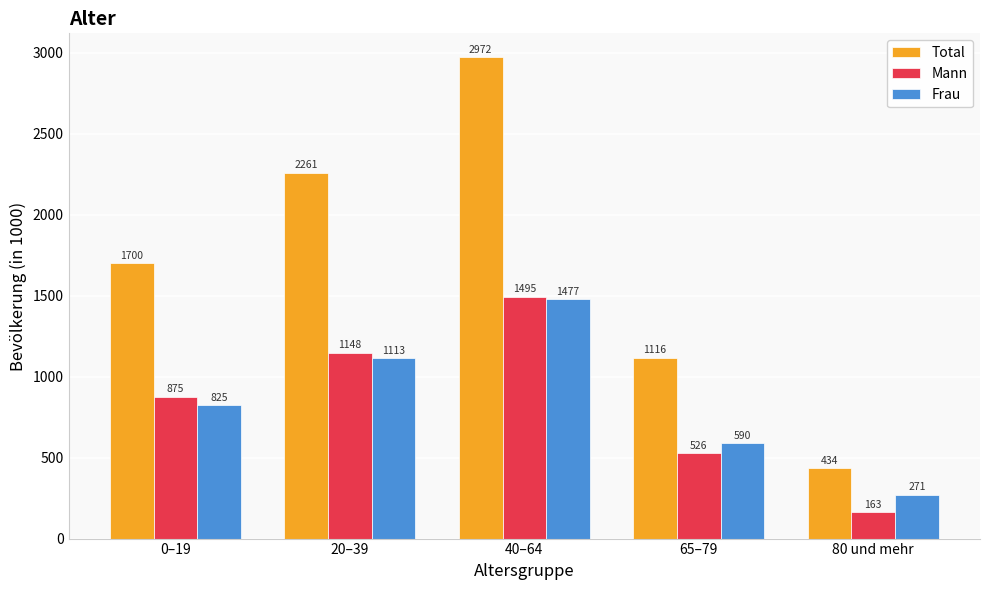

What are all the series names shown in the legend?

Total, Mann, Frau